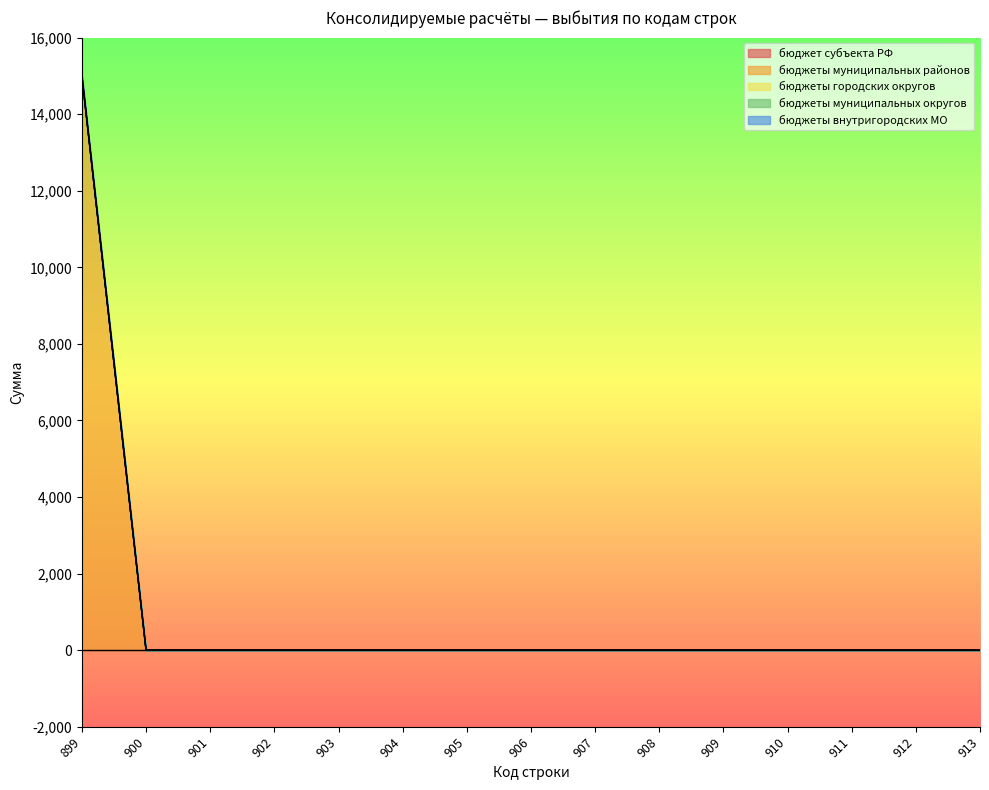

Reading right to left, what are all the values shown in this chart?

бюджет субъекта РФ: 913=0	912=0	911=0	910=0	909=0	908=0	907=0	906=0	905=0	904=0	903=0	902=0	901=0	900=0	899=0
бюджеты муниципальных районов: 913=0	912=0	911=0	910=0	909=0	908=0	907=0	906=0	905=0	904=0	903=0	902=0	901=0	900=0	899=15000
бюджеты городских округов: 913=0	912=0	911=0	910=0	909=0	908=0	907=0	906=0	905=0	904=0	903=0	902=0	901=0	900=0	899=0
бюджеты муниципальных округов: 913=0	912=0	911=0	910=0	909=0	908=0	907=0	906=0	905=0	904=0	903=0	902=0	901=0	900=0	899=0
бюджеты внутригородских МО: 913=0	912=0	911=0	910=0	909=0	908=0	907=0	906=0	905=0	904=0	903=0	902=0	901=0	900=0	899=0